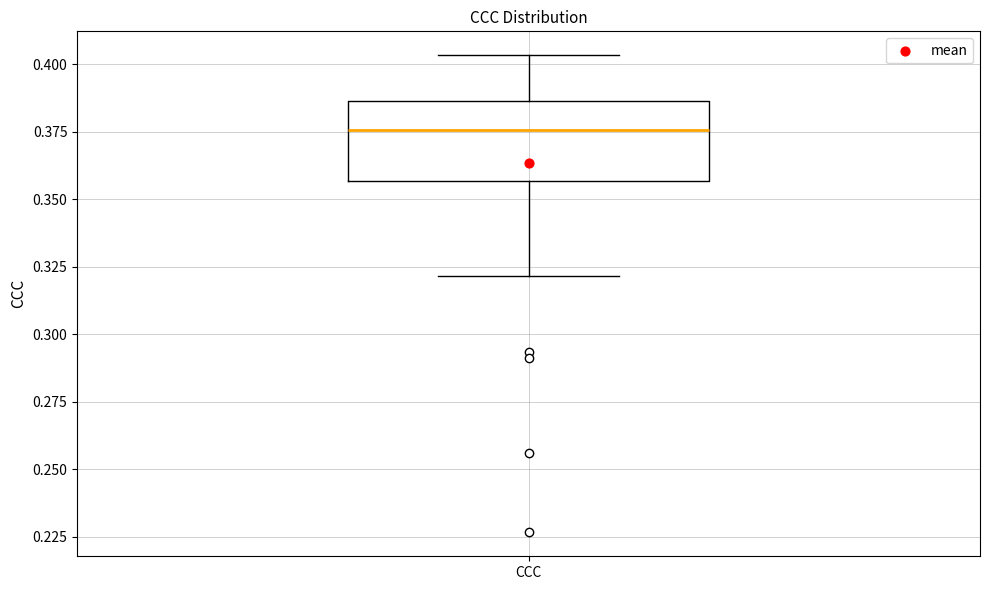

Read this box plot against the y-axis: the position of the median line, the range covered by the box, and the ends of both whiskers. The values are not printed on the chart, so give them approximately, as read against the axis.

median 0.375, box 0.355 to 0.385, whiskers 0.320 to 0.405